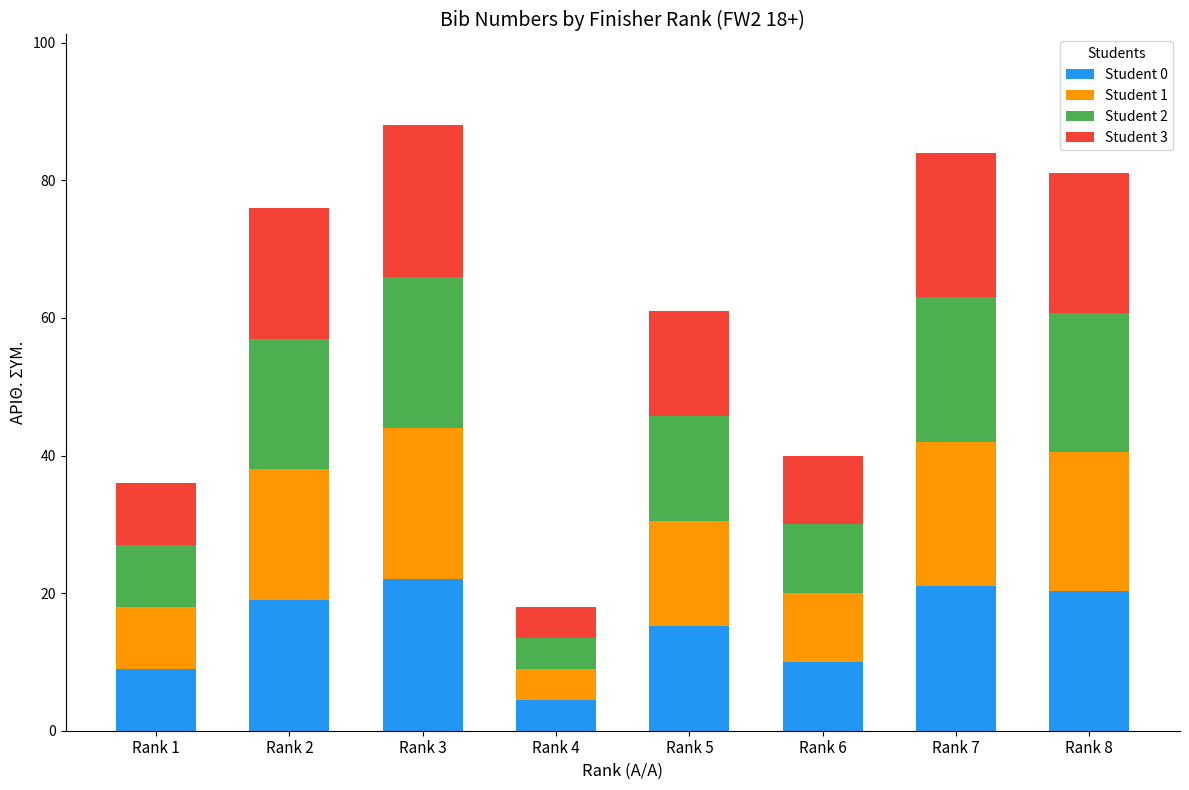

The Student 0 series shows 9.0 at Rank 1. True or false?

True